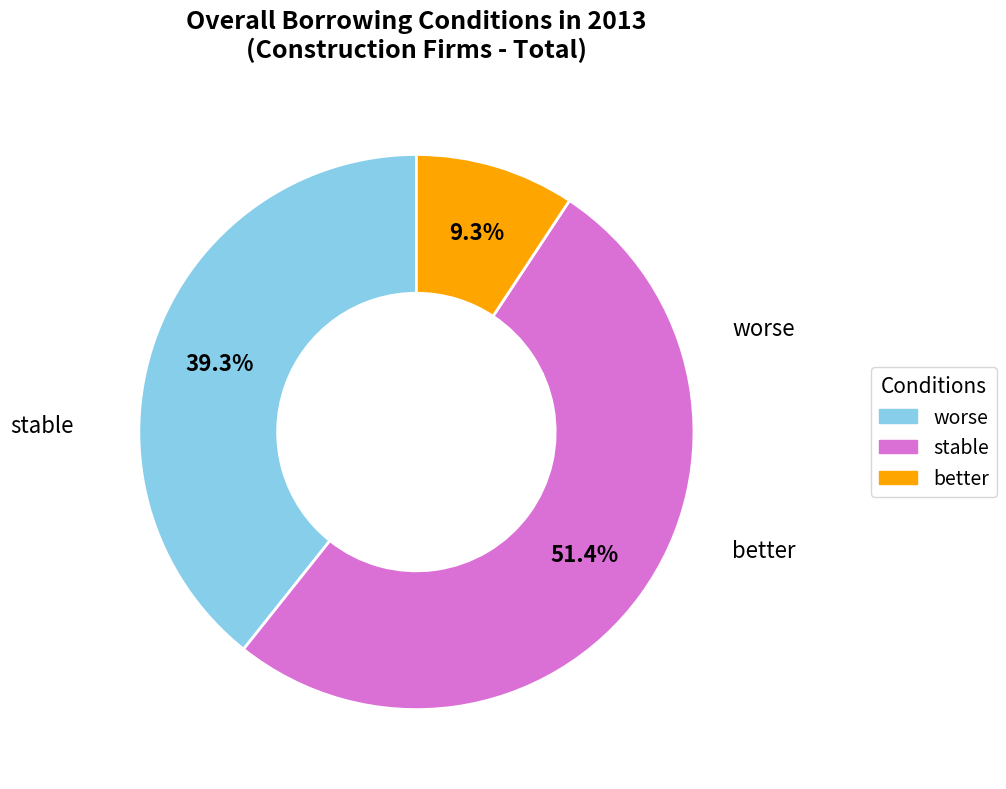

Is it true that better is 1% of the pie?

False